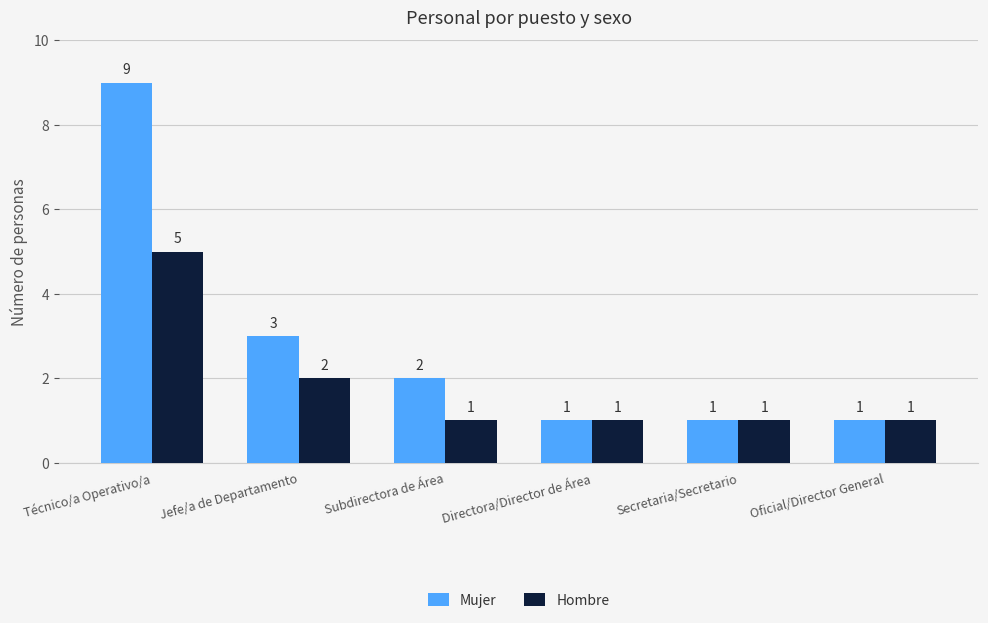

Reading left to right, what are all the values shown in this chart?

Mujer: 9	3	2	1	1	1
Hombre: 5	2	1	1	1	1